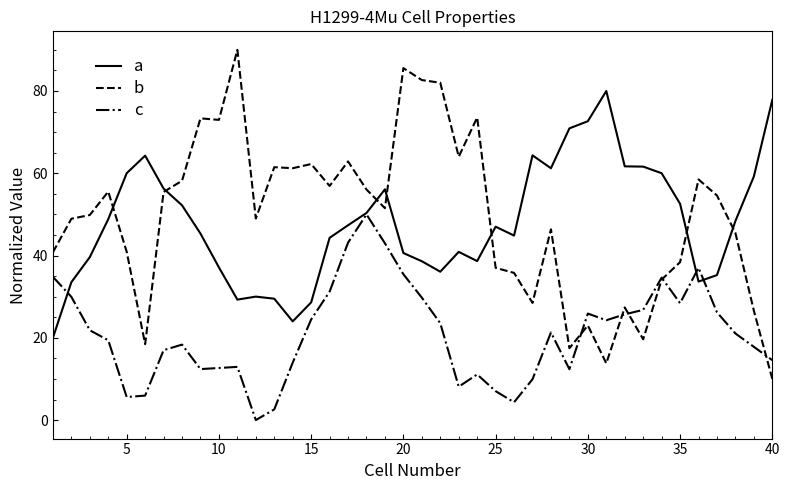

At how many categories does at least one series exceed 21?

40